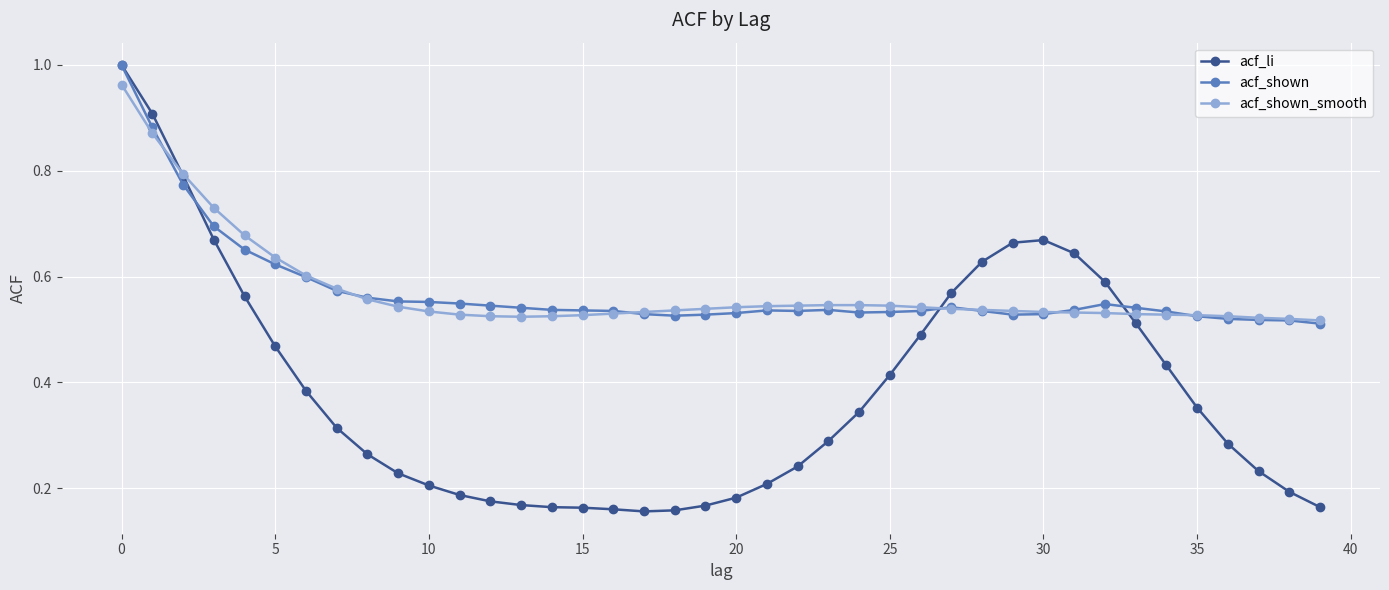

True or false: acf_shown has more than 0 interior local peaks.

True